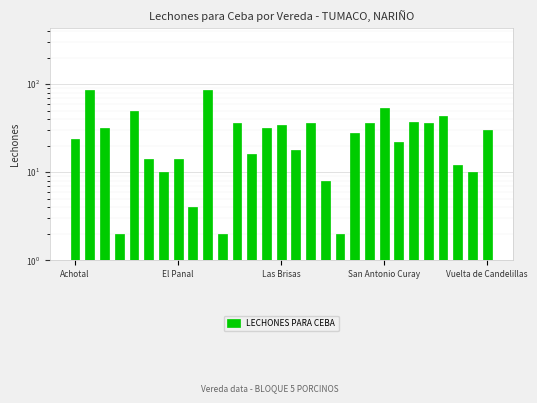

Reading left to right, what are all the values shown in this chart?

24	86	32	2	50	14	10	14	4	86	2	36	16	32	34	18	36	8	2	28	36	54	22	37	36	44	12	10	30